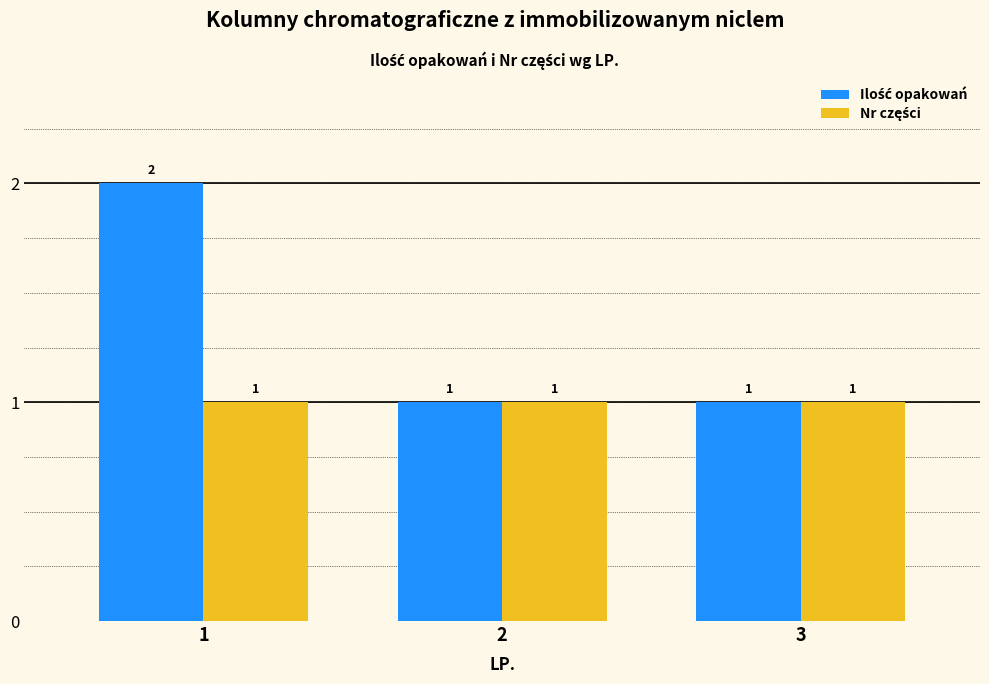

What is the total value across all series at 1?

3